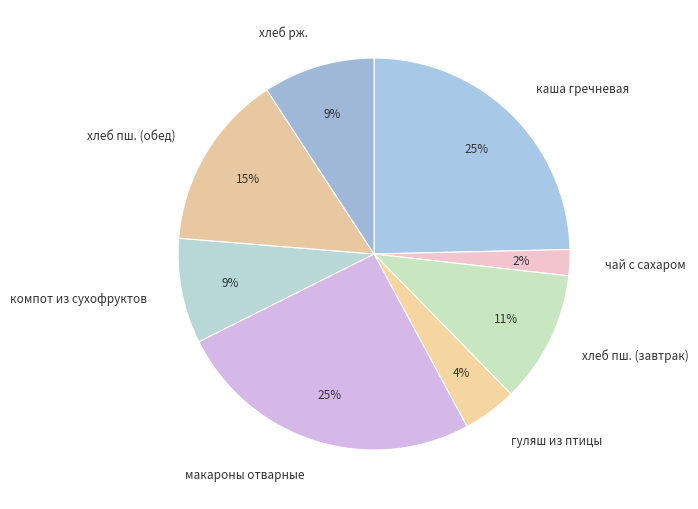

To the nearest percent, what is the difference between the largest and smallest slice percentages?

23%